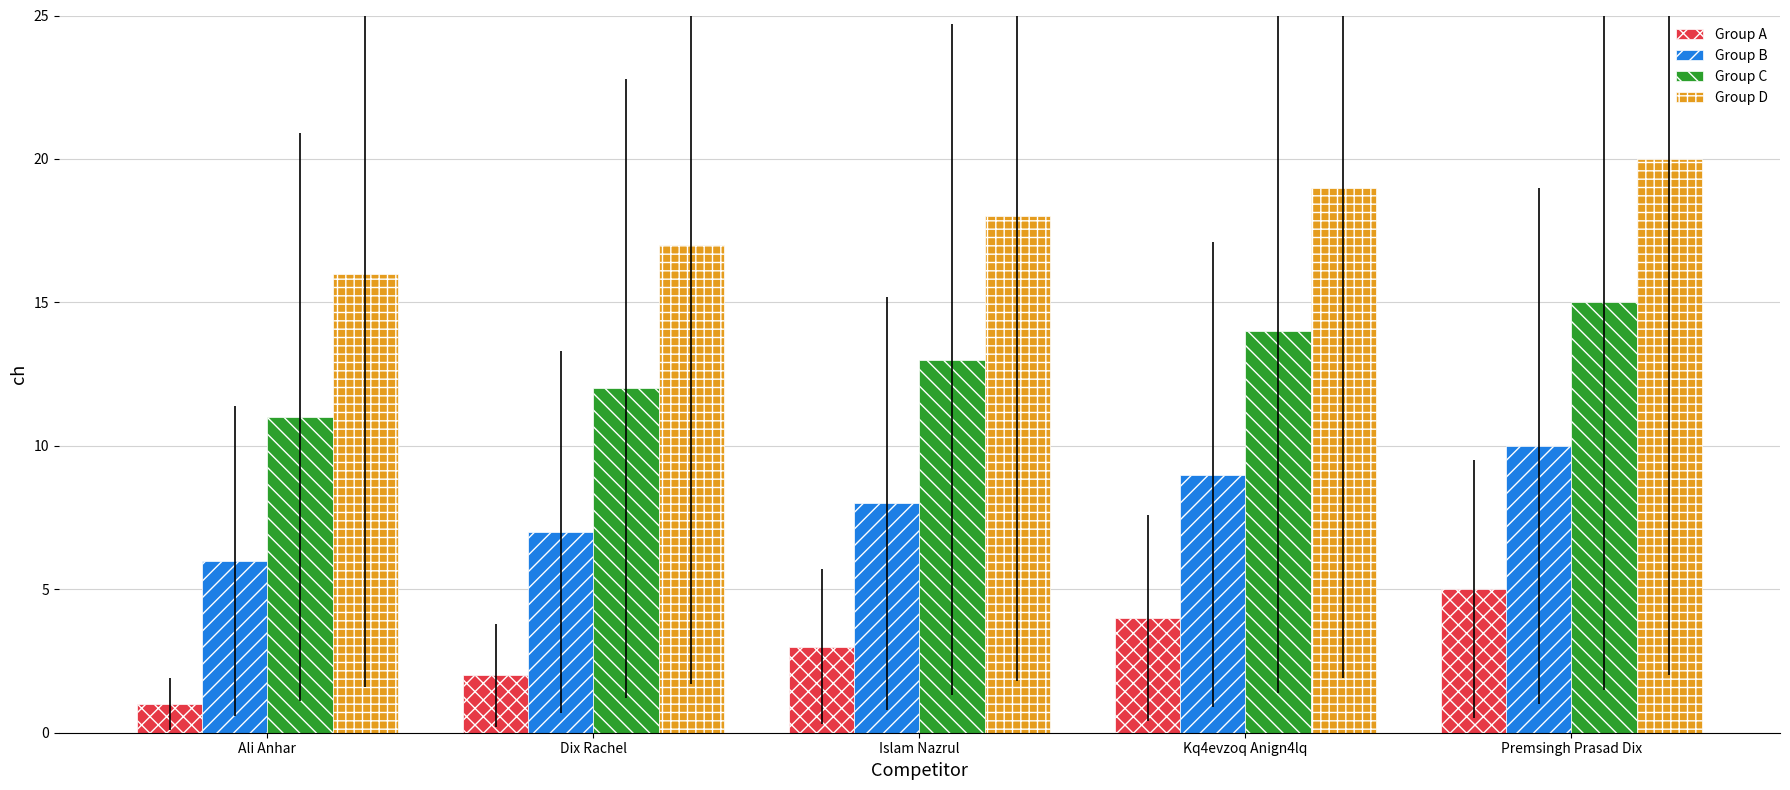

What is the spread (max minus min) of values at Dix Rachel?

15